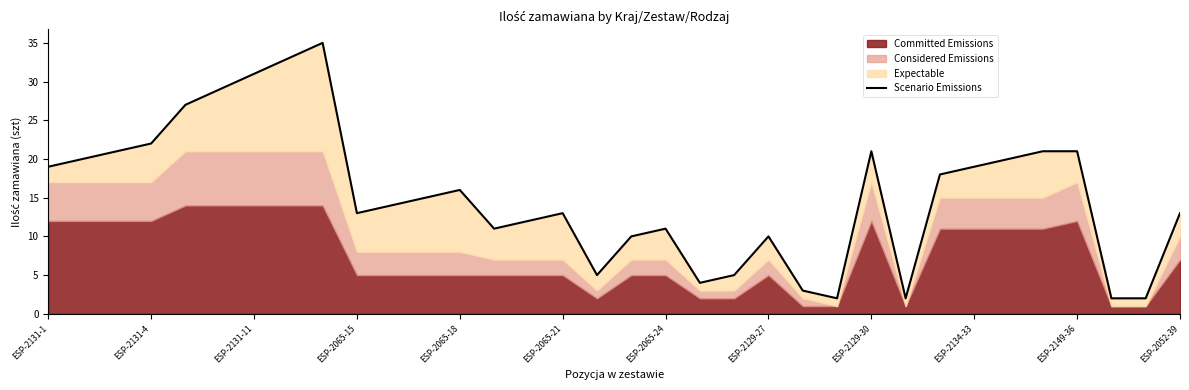

What is the average value?

15